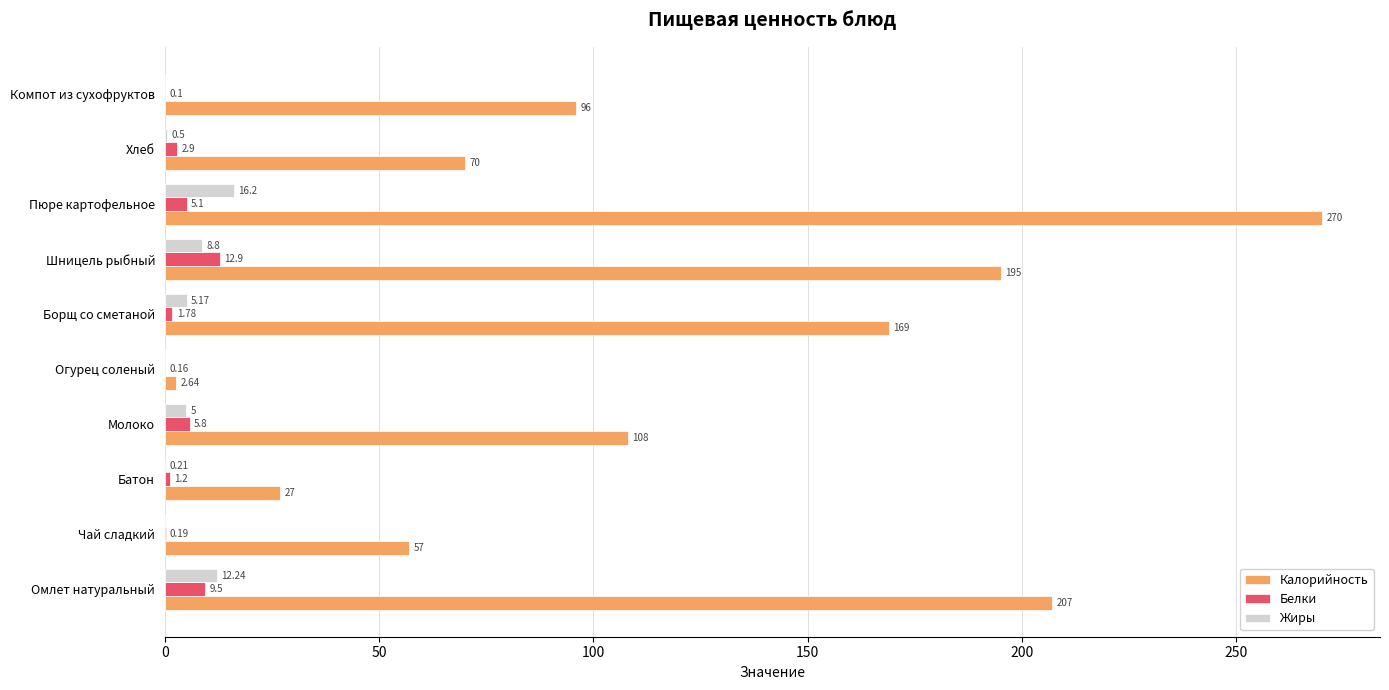

Is the value of Жиры at Огурец соленый greater than the value of Калорийность at Пюре картофельное?

No